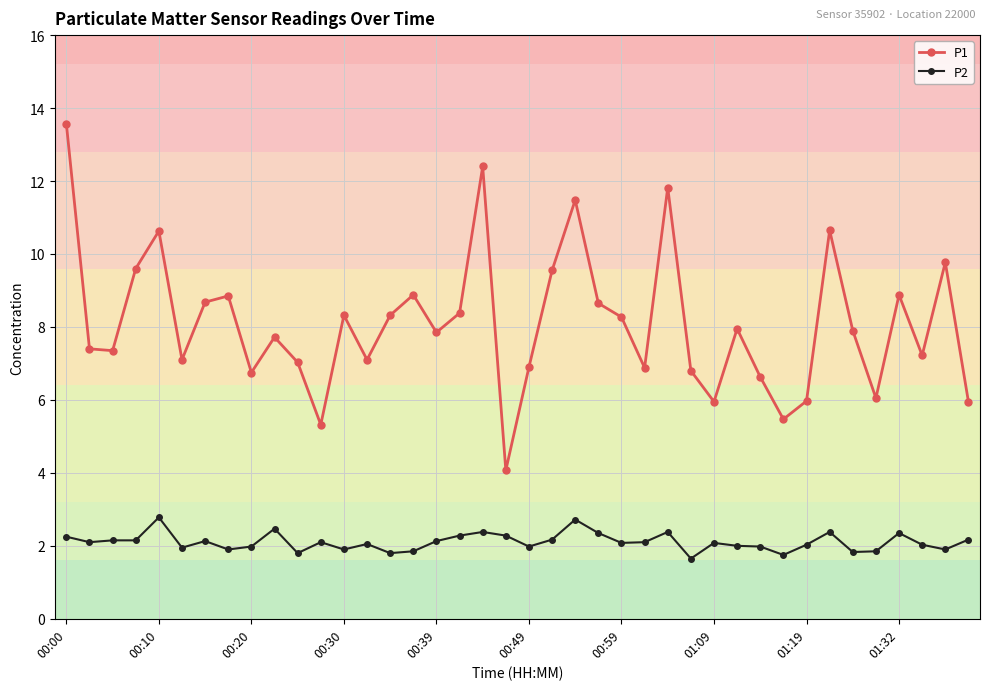

What is the highest value of the P1 series?

13.6